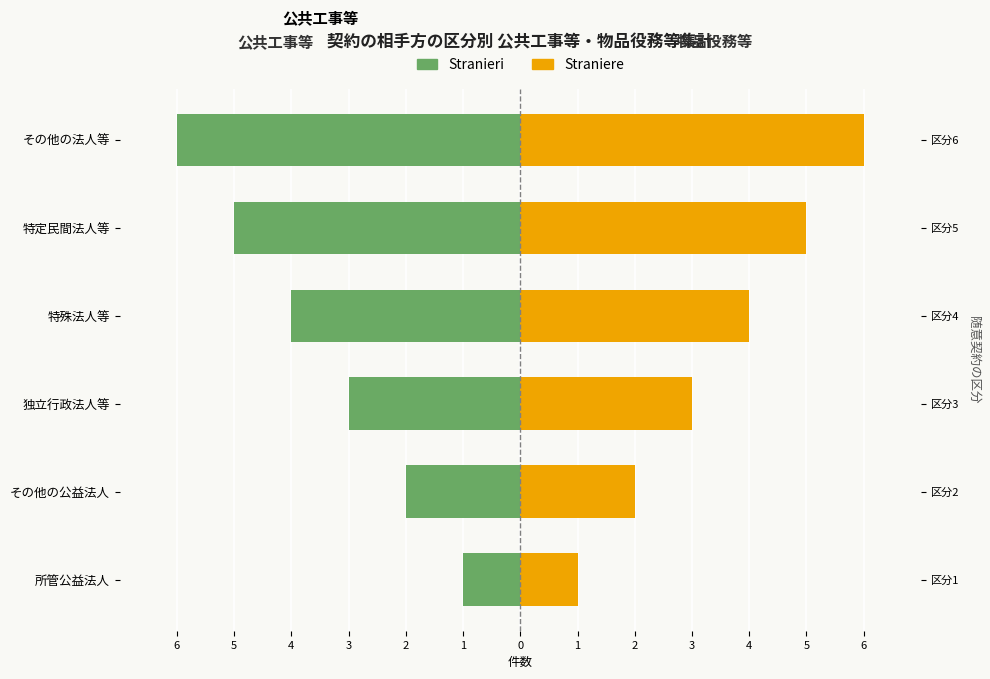

The value of Straniere at 独立行政法人等 is 1. True or false?

False